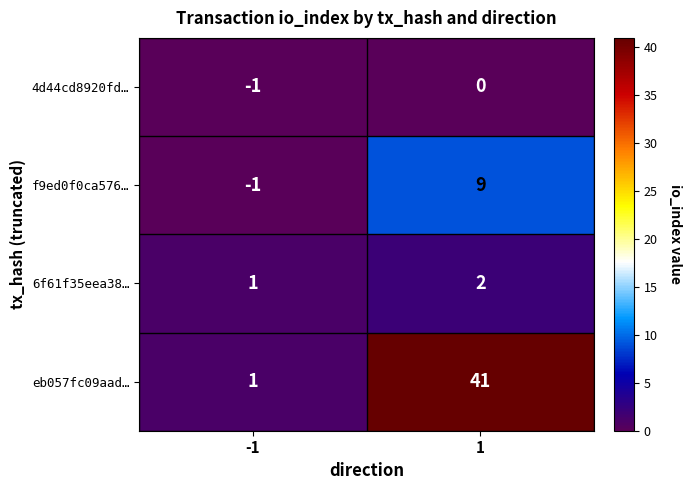

Reading left to right, extract all data points from this chart.

4d44cd8920fd…: -1=-1	1=0
f9ed0f0ca576…: -1=-1	1=9
6f61f35eea38…: -1=1	1=2
eb057fc09aad…: -1=1	1=41